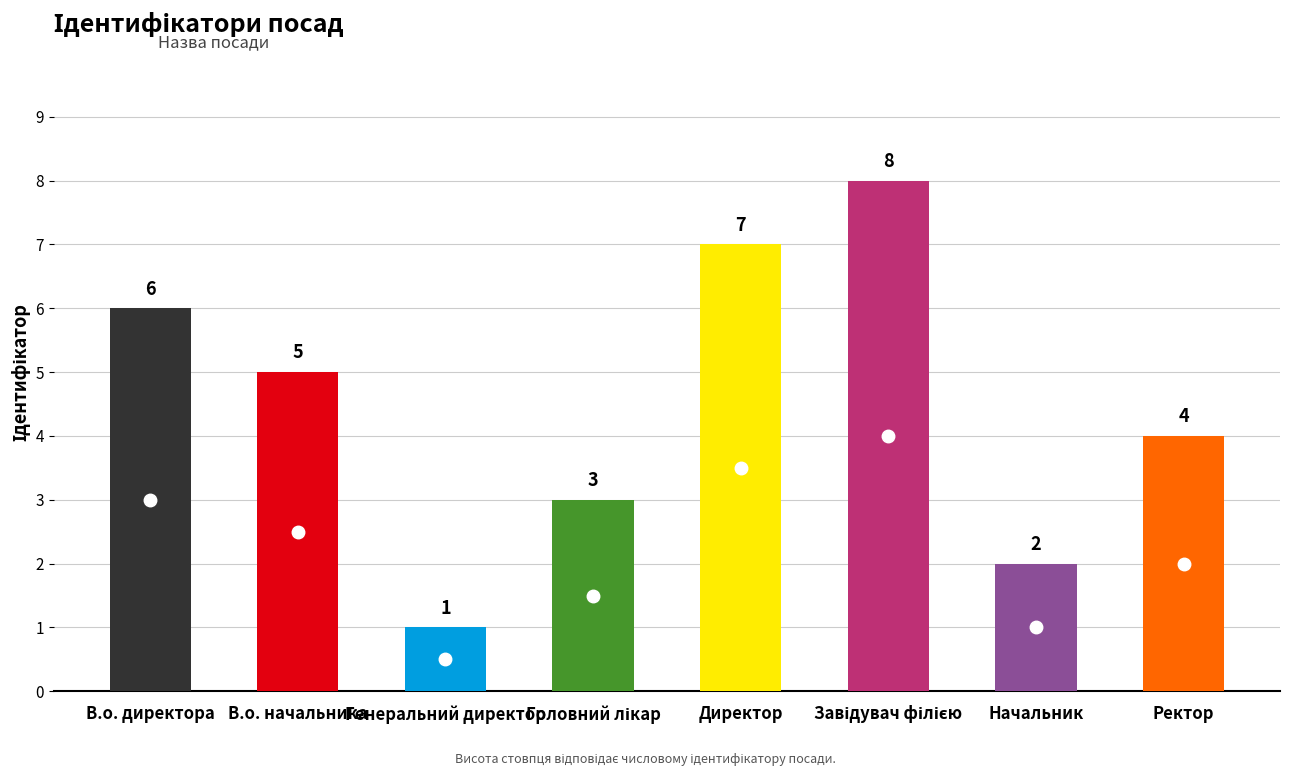

At which label does the data first exceed 5?

В.о. директора